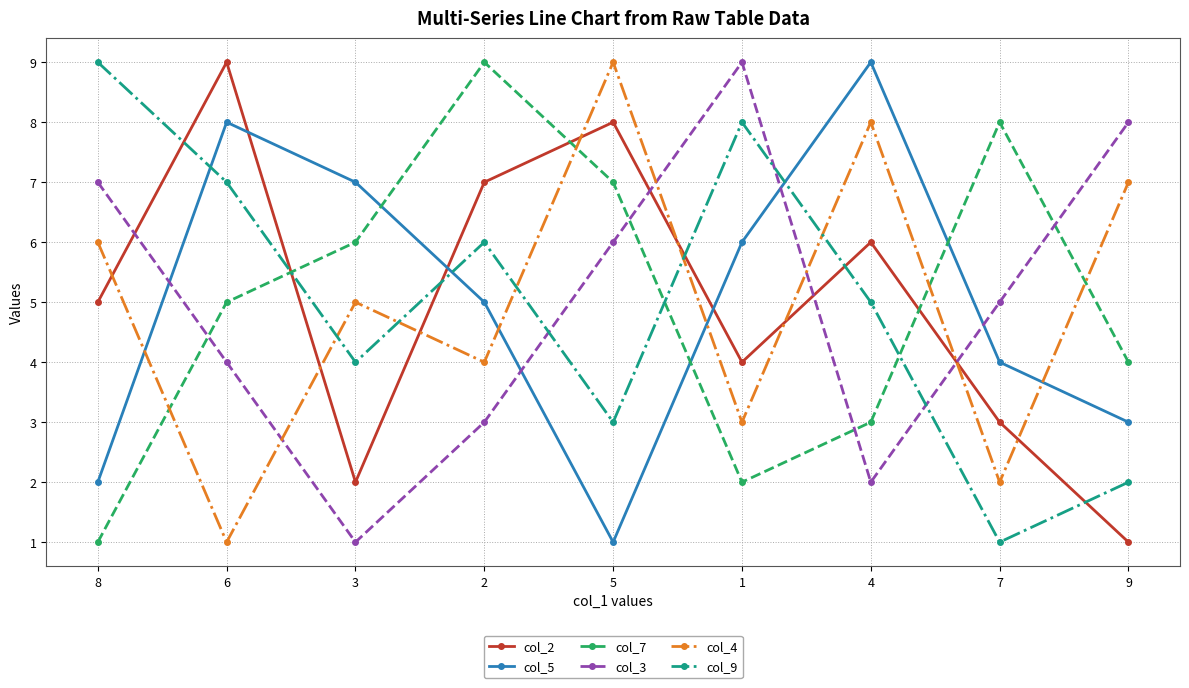

Where is col_9 nearest to the value 5?

4